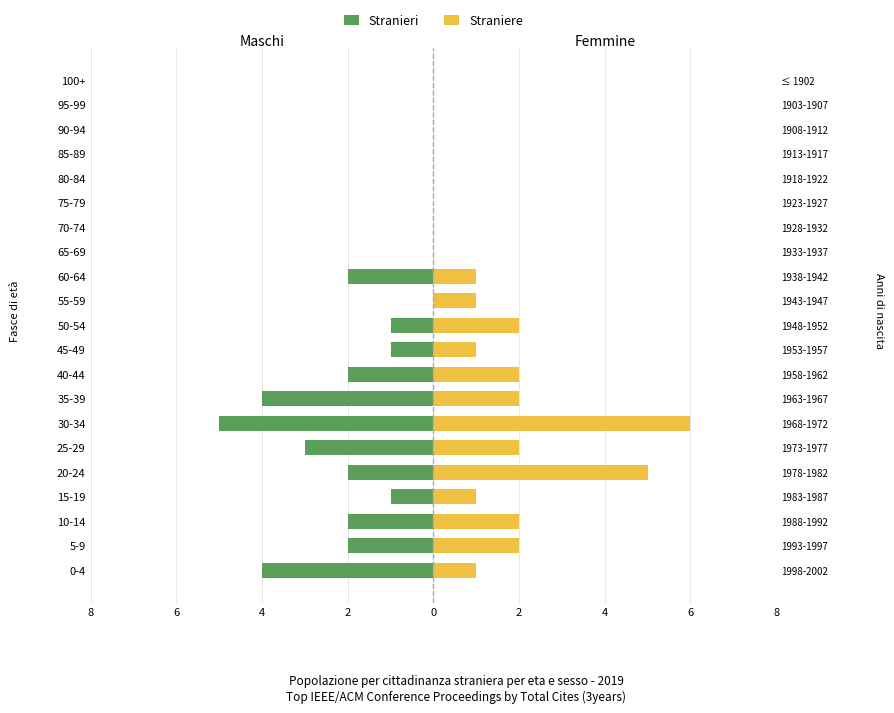

The value of Straniere at 5-9 is 2. True or false?

True